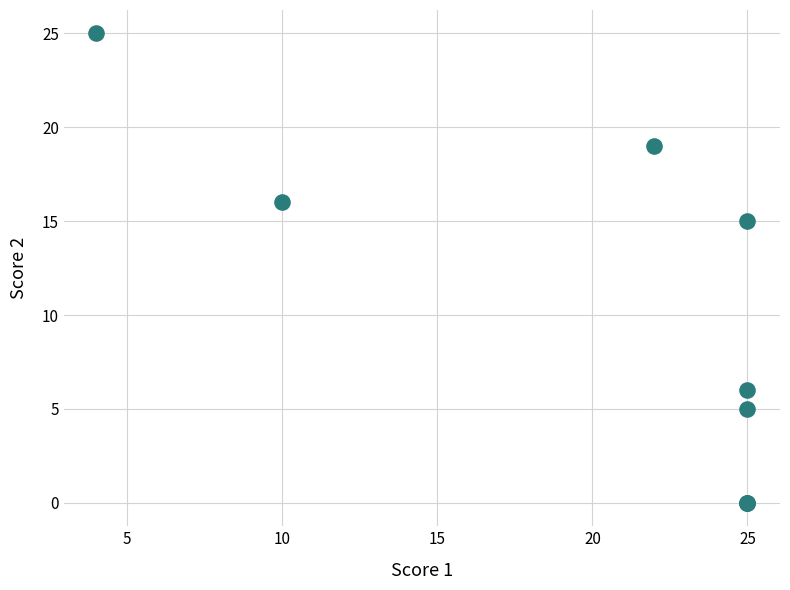

What Y value in the scatter plot is closest to 12?

15